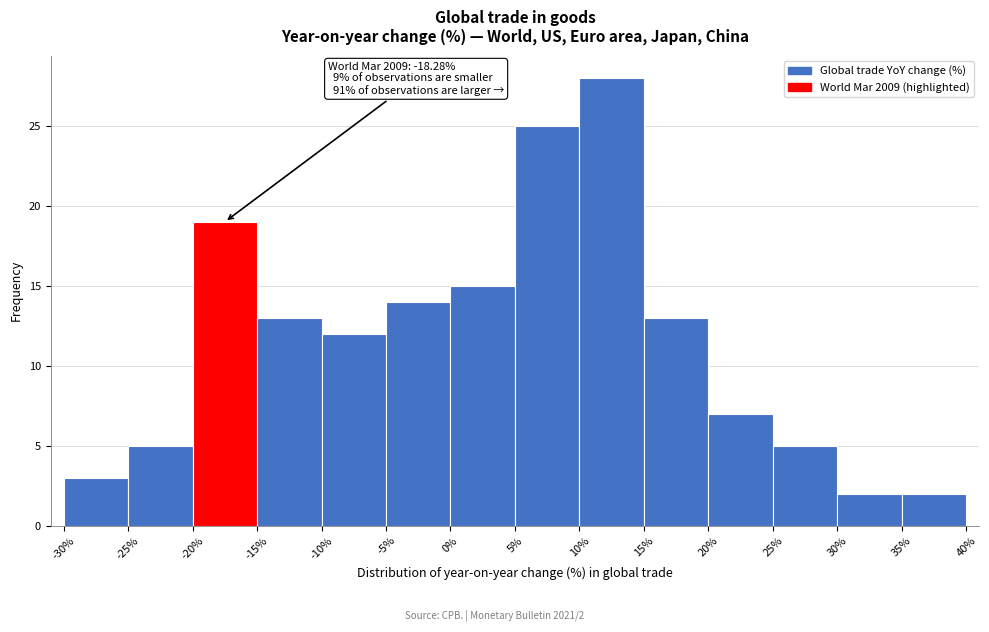

Which range on the x-axis has the tallest bar?

10% to 15%